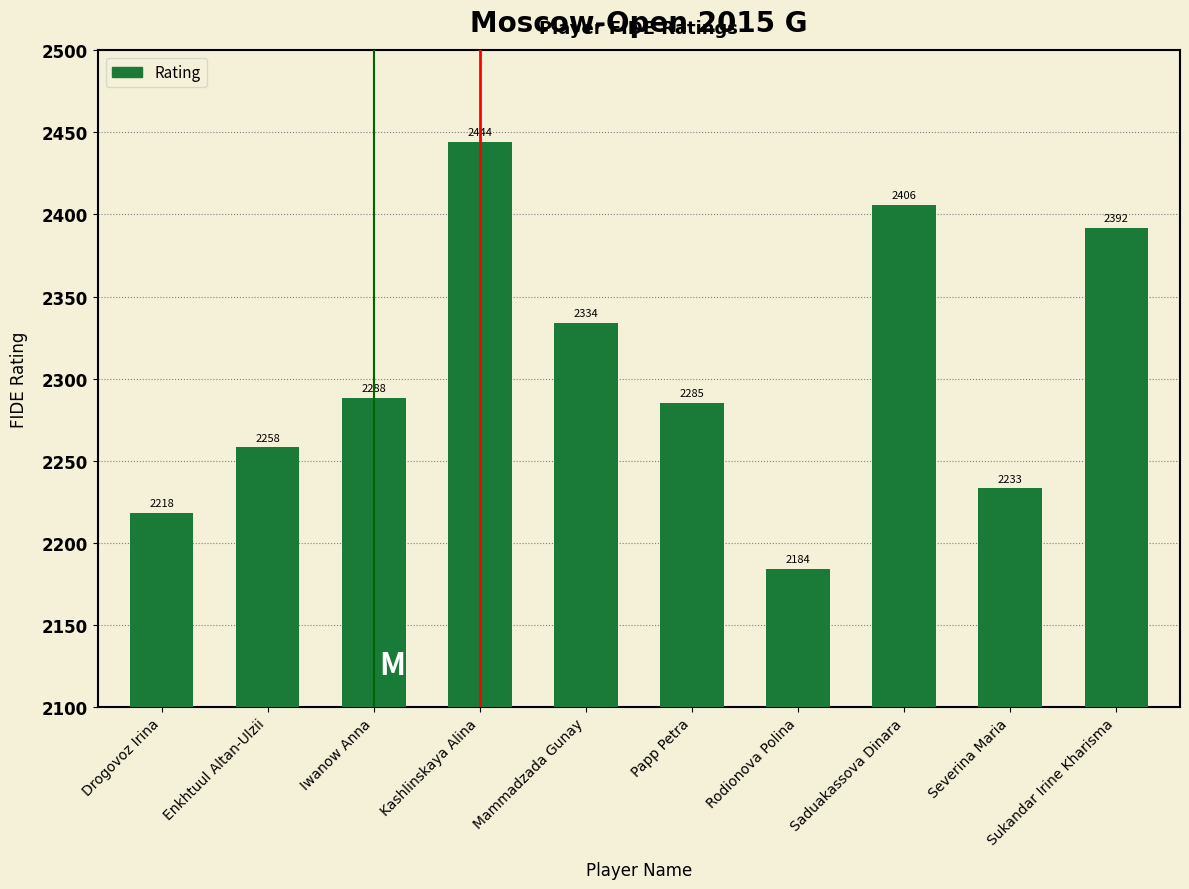

What is the label of the 2nd bar from the left?

Enkhtuul Altan-Ulzii